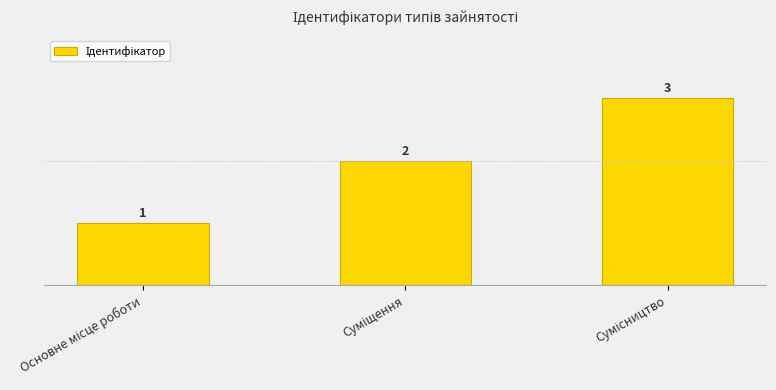

Count the values in the range 1 to 3.

3